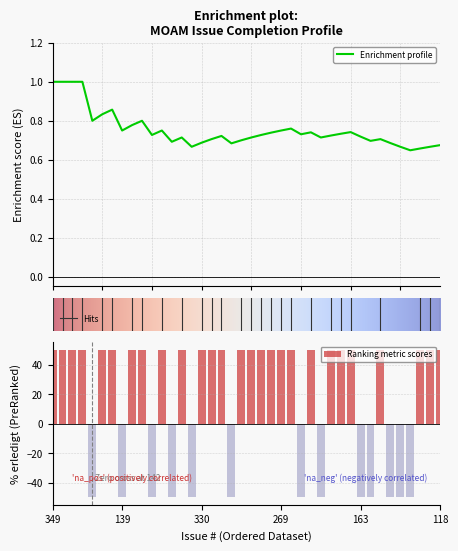

Read the value at 142.

-50